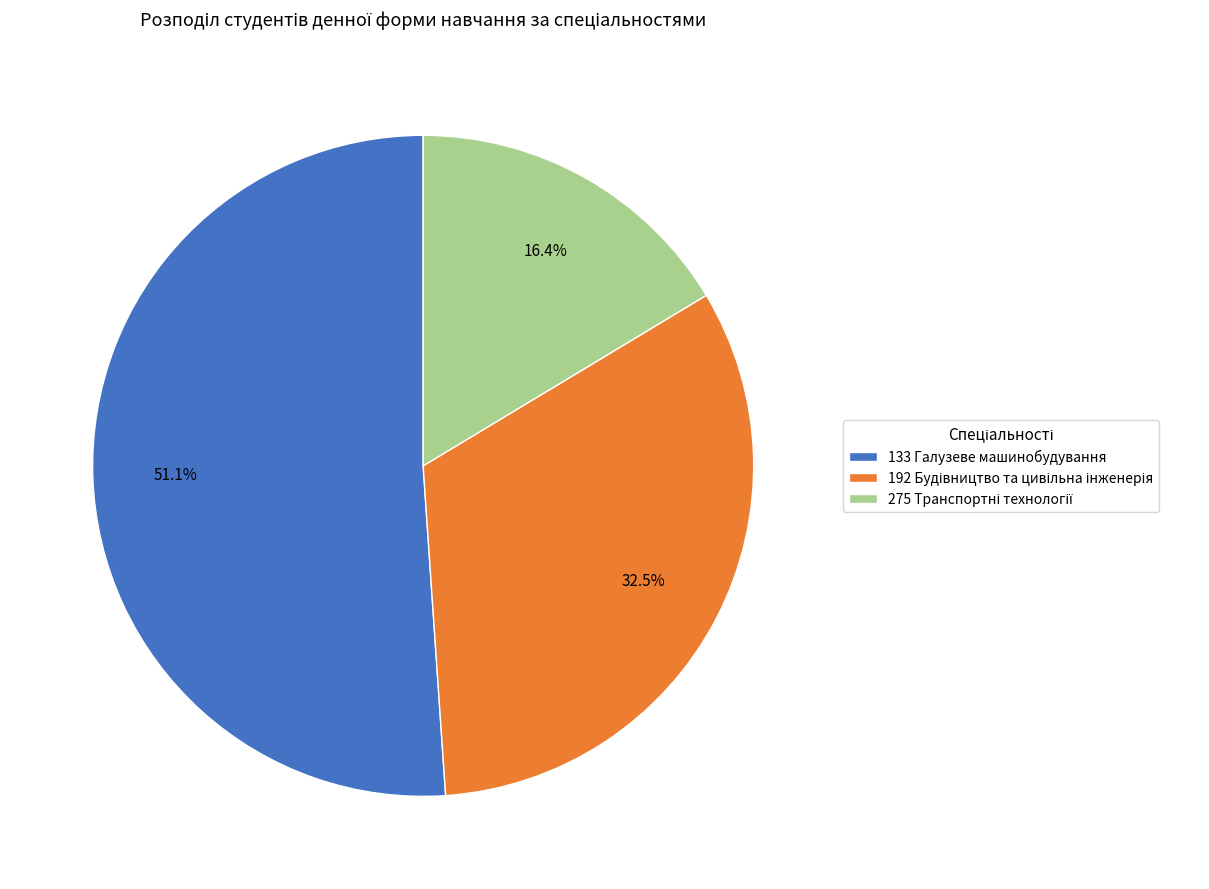

To the nearest percent, what is the difference between the 192 and 133 slice percentages?

19%